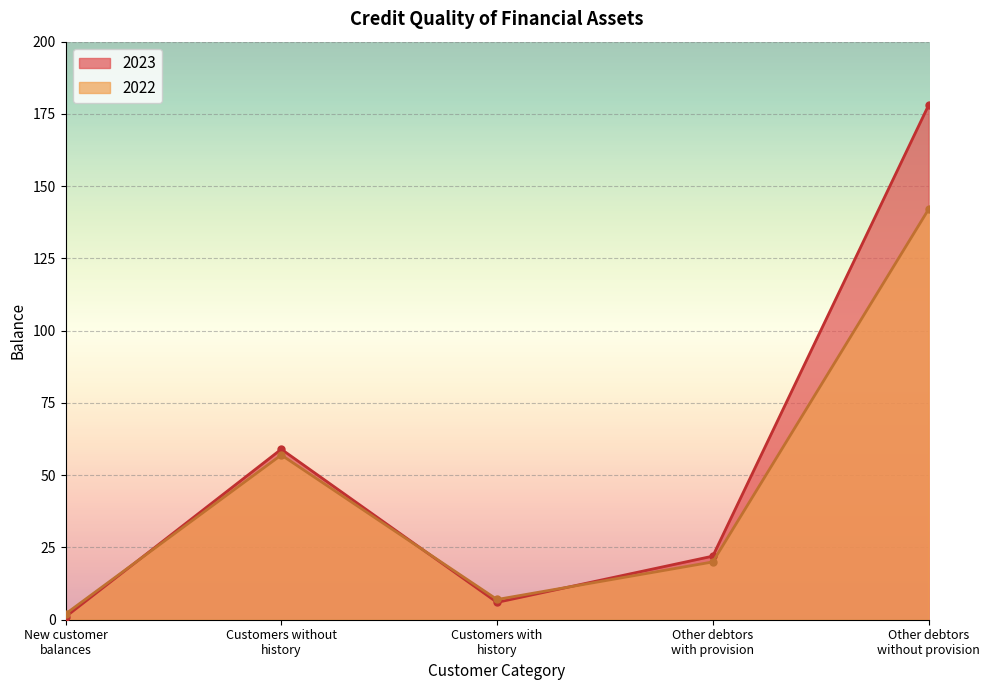

True or false: 2022 and 2023 intersect in this chart.

True